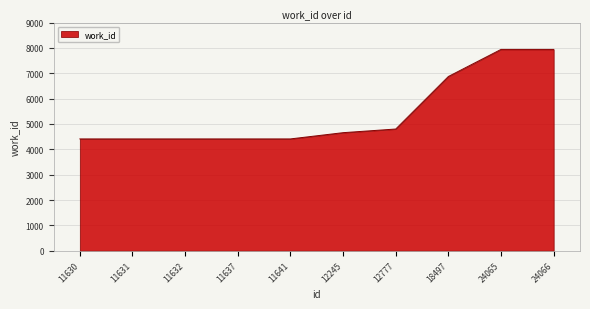

Is it true that the value at 11632 is 4411?

True